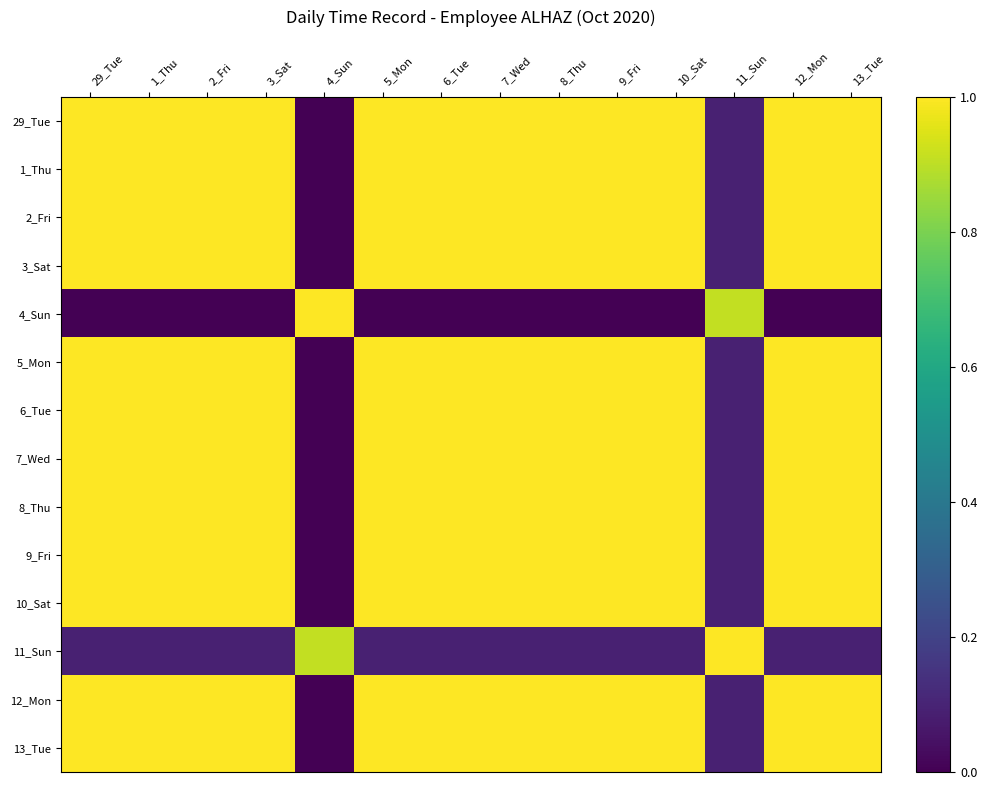

What is the total value across all series at 12_Mon?

12.1